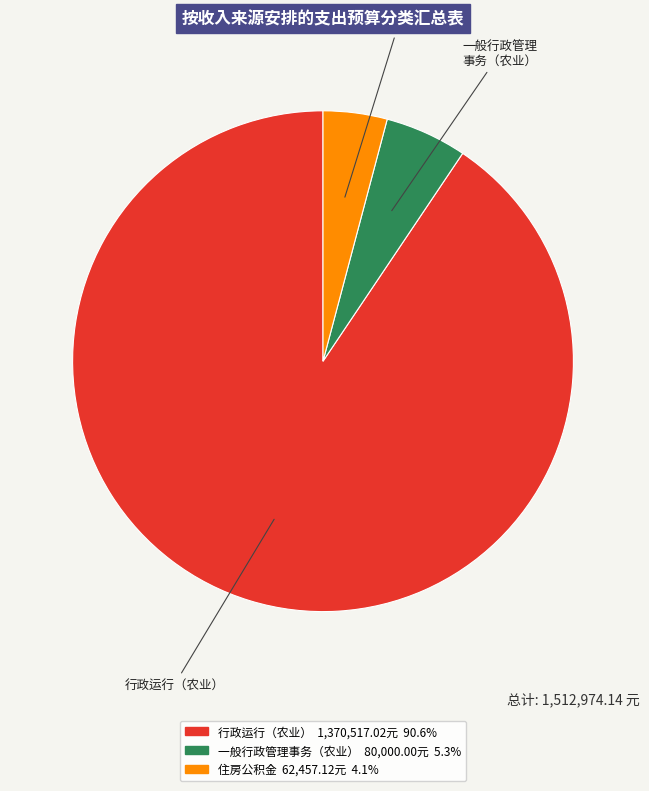

Do 一般行政管理 事务（农业） and 住房公积金 together represent more than half of the pie?

No